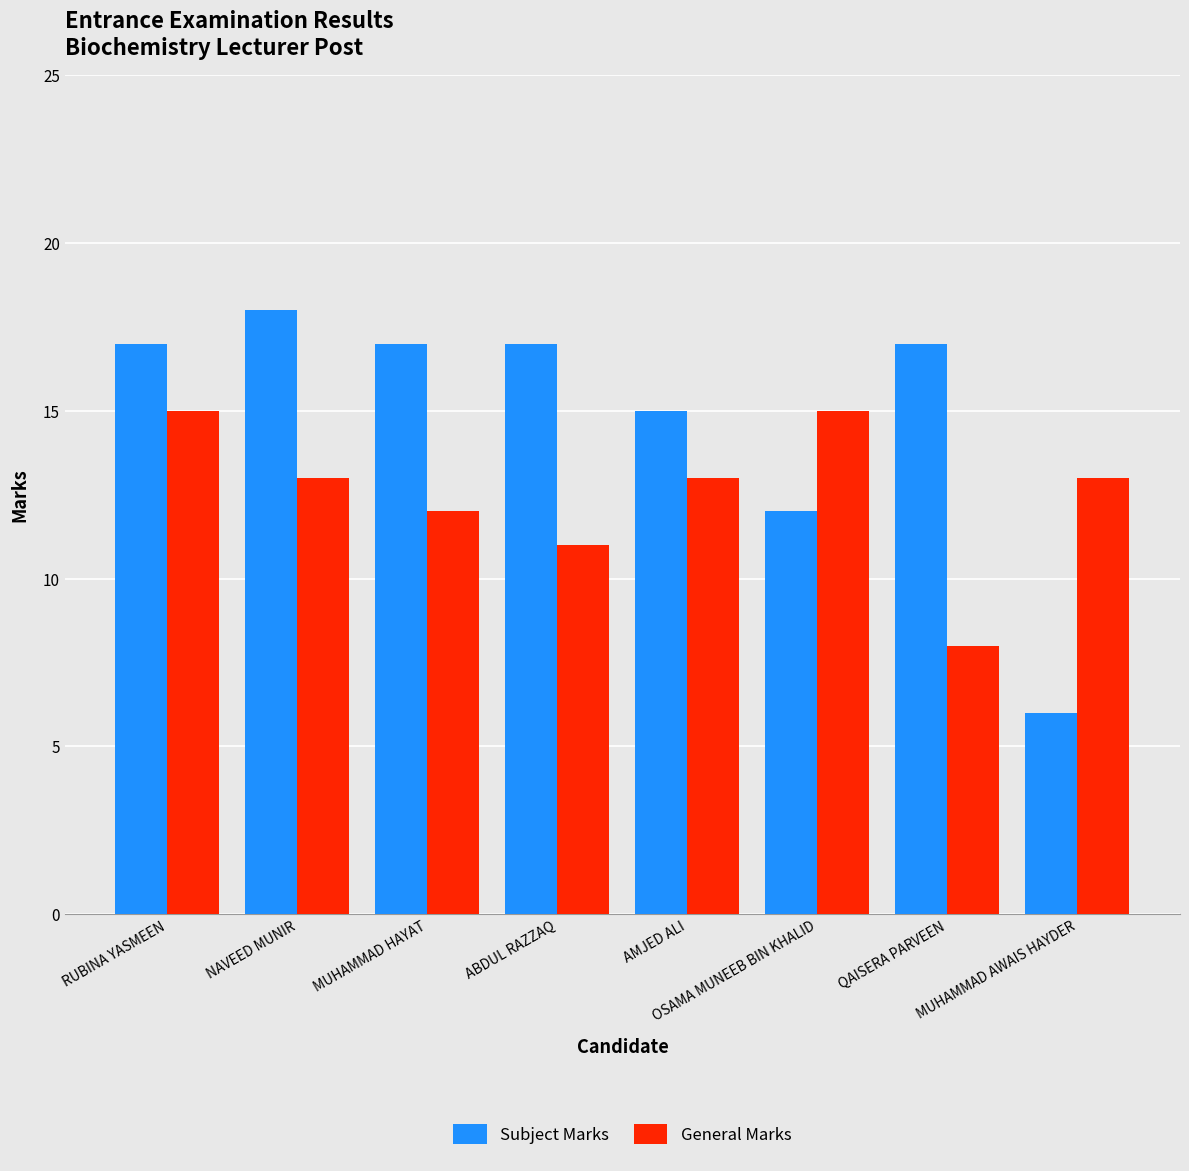

What value does the General Marks series have at AMJED ALI?

13